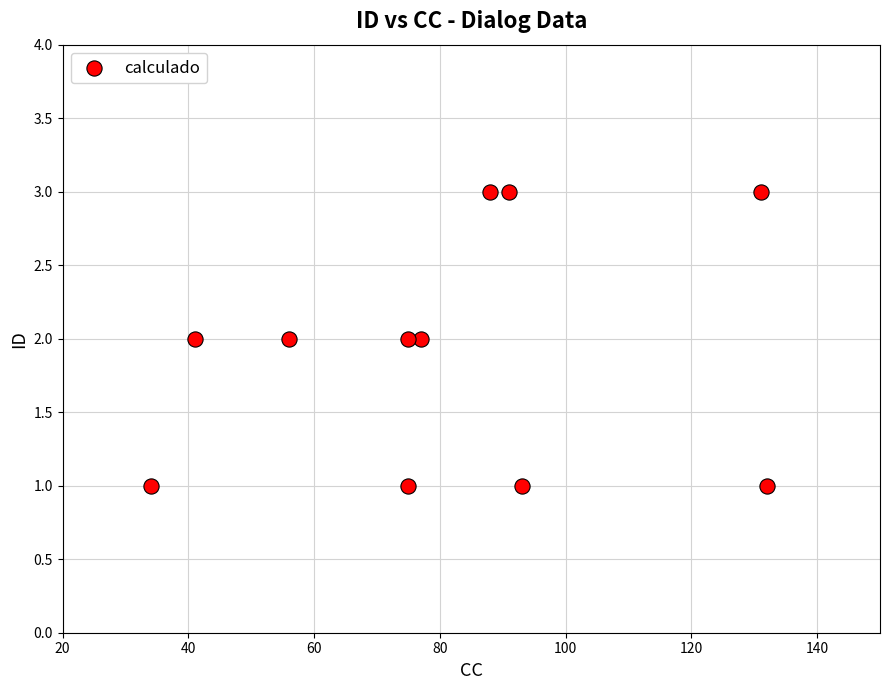

What is the average X value?

81